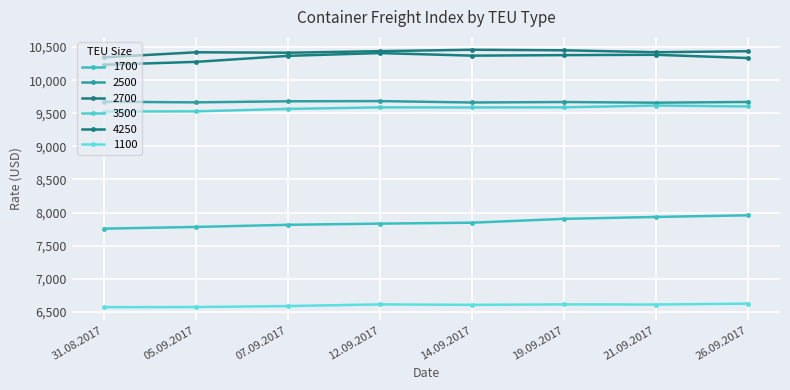

What is the difference between the second highest and second lowest values in the 3500 series?

74